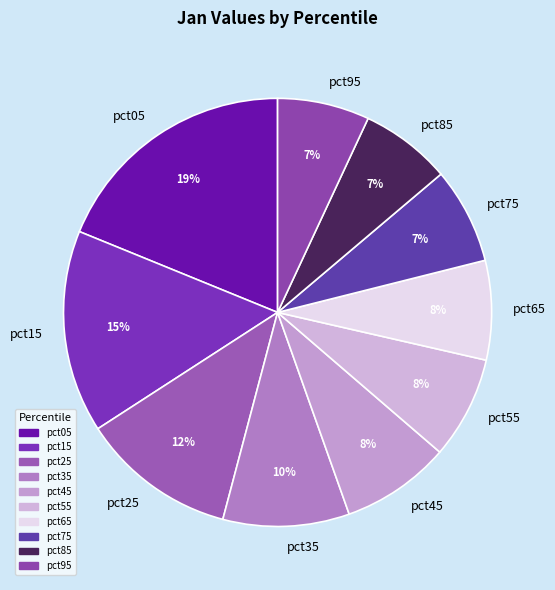

To the nearest percent, what is the average slice percentage?

10%